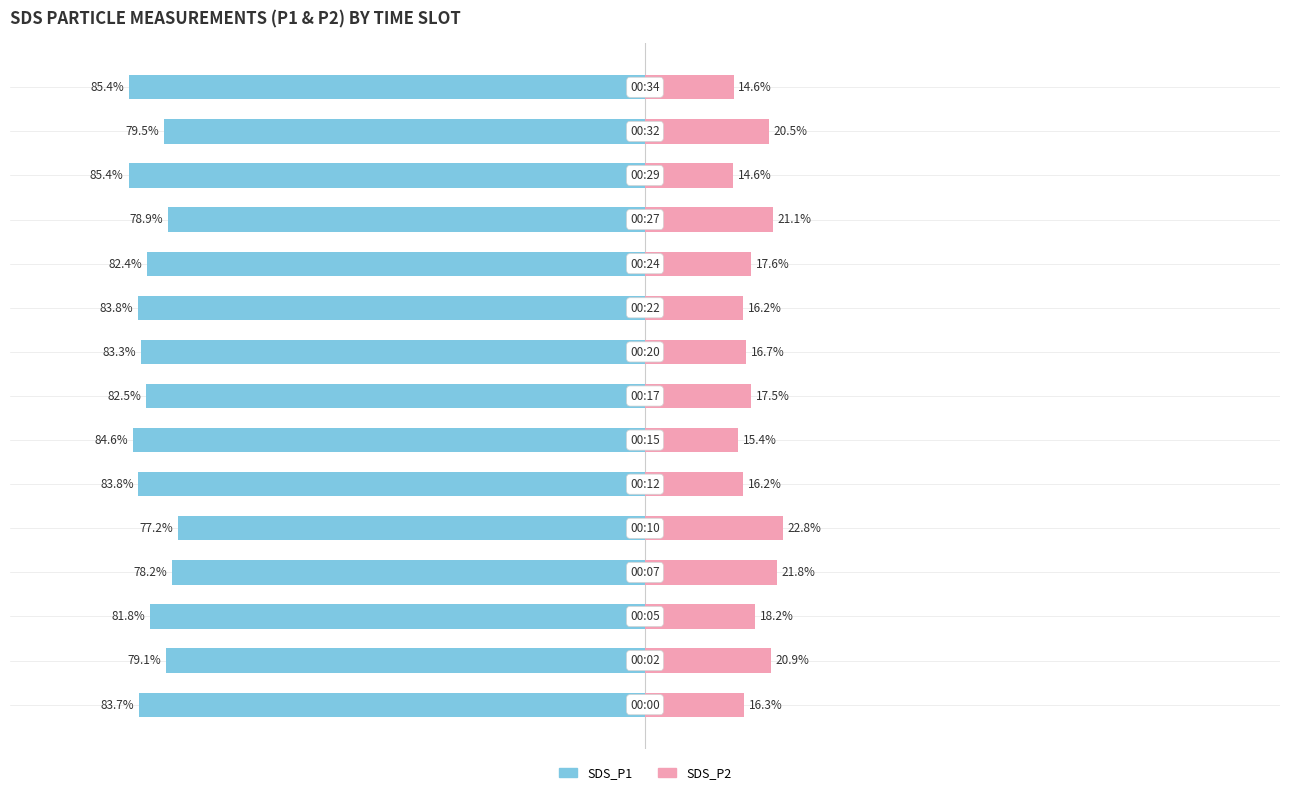

Reading right to left, extract all data points from this chart.

SDS_P1: 14=-85.4	13=-79.5	12=-85.4	11=-78.9	10=-82.4	9=-83.8	8=-83.3	7=-82.5	6=-84.6	5=-83.8	4=-77.2	3=-78.2	2=-81.8	1=-79.1	0=-83.7
SDS_P2: 14=14.6	13=20.5	12=14.6	11=21.1	10=17.6	9=16.2	8=16.7	7=17.5	6=15.4	5=16.2	4=22.8	3=21.8	2=18.2	1=20.9	0=16.3